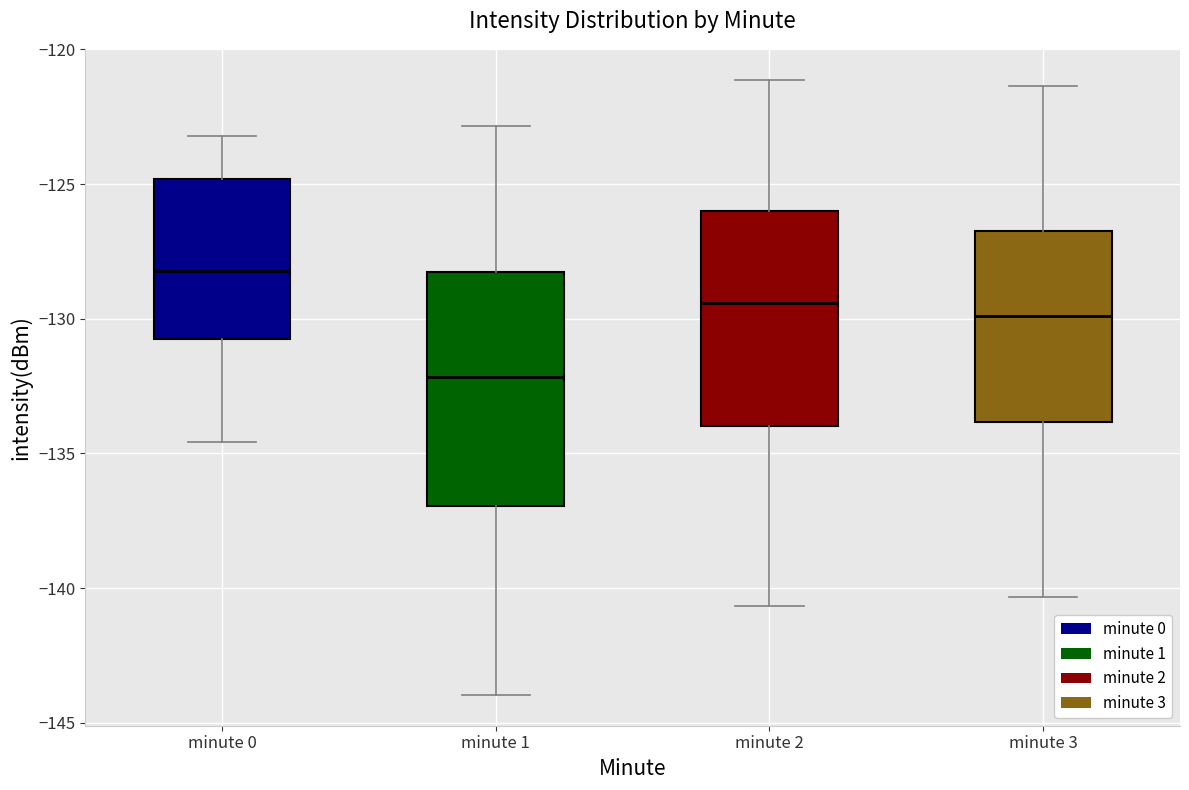

Reading left to right, transcribe this box plot: for each box, give where its median line is, the range the box spans, and where its two whiskers end, as read against the y-axis. The values are not printed on the chart, so give them approximately, as read against the axis.

minute 0: median -128.0, box -130.5 to -125.0, whiskers -134.5 to -123.0
minute 1: median -132.0, box -137.0 to -128.5, whiskers -144.0 to -123.0
minute 2: median -129.5, box -134.0 to -126.0, whiskers -140.5 to -121.0
minute 3: median -130.0, box -134.0 to -126.5, whiskers -140.5 to -121.5